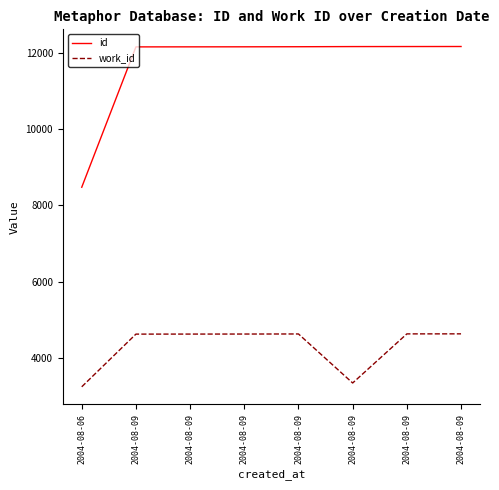

What are all the series names shown in the legend?

id, work_id